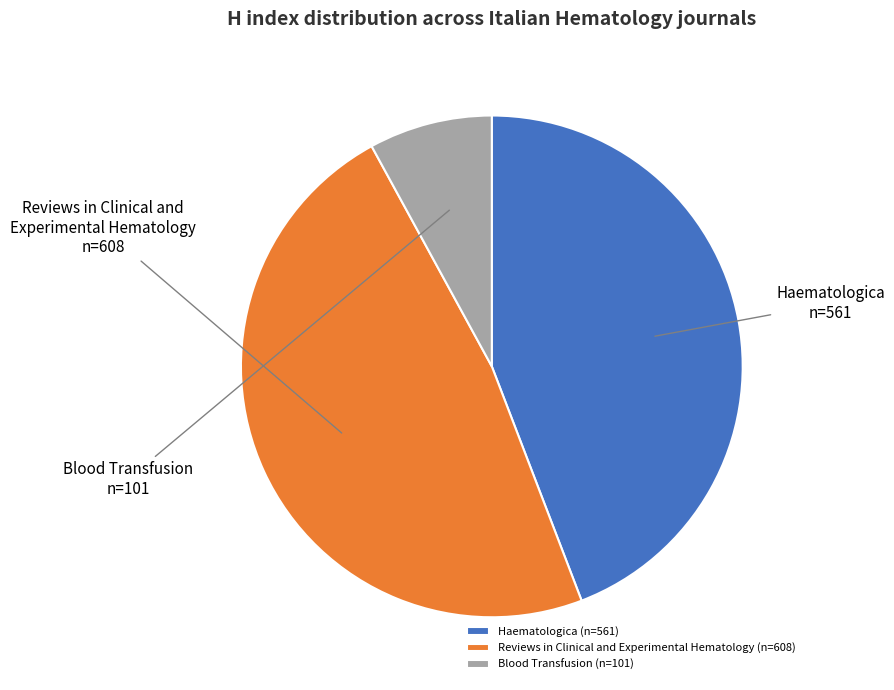

What is the ratio of the value at Haematologica (n=561) to the value at Reviews in Clinical and Experimental Hematology (n=608)?

0.9